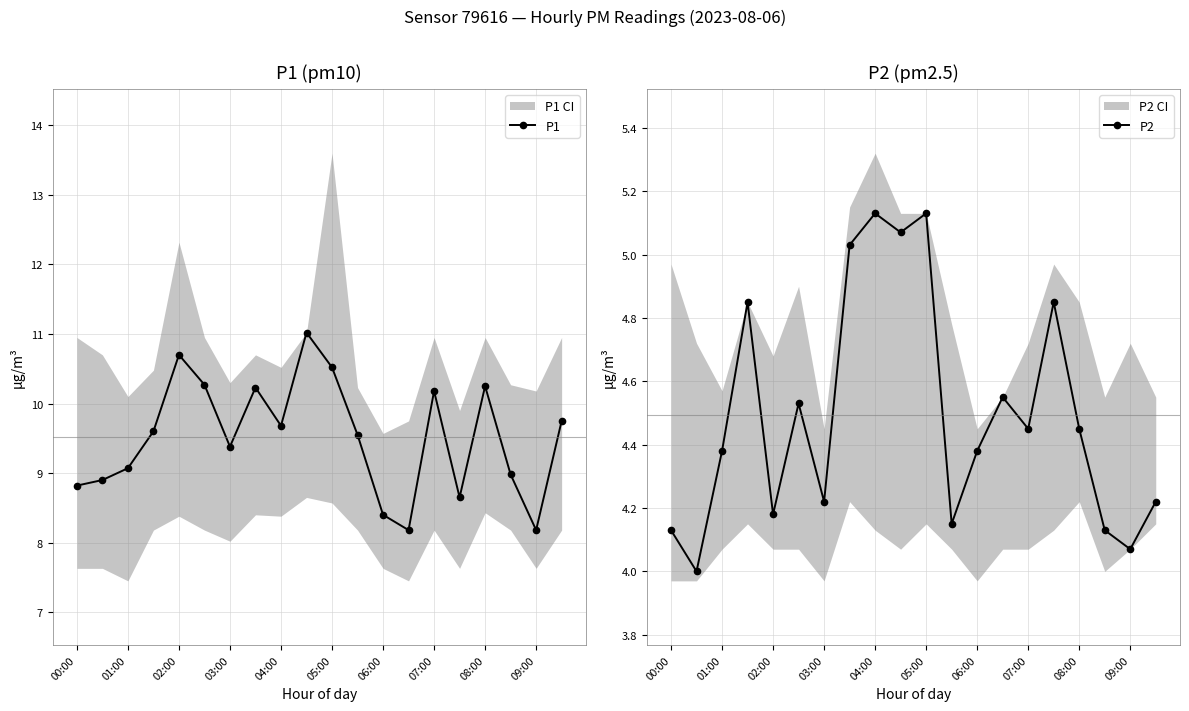

Does the chart have visible grid lines?

Yes